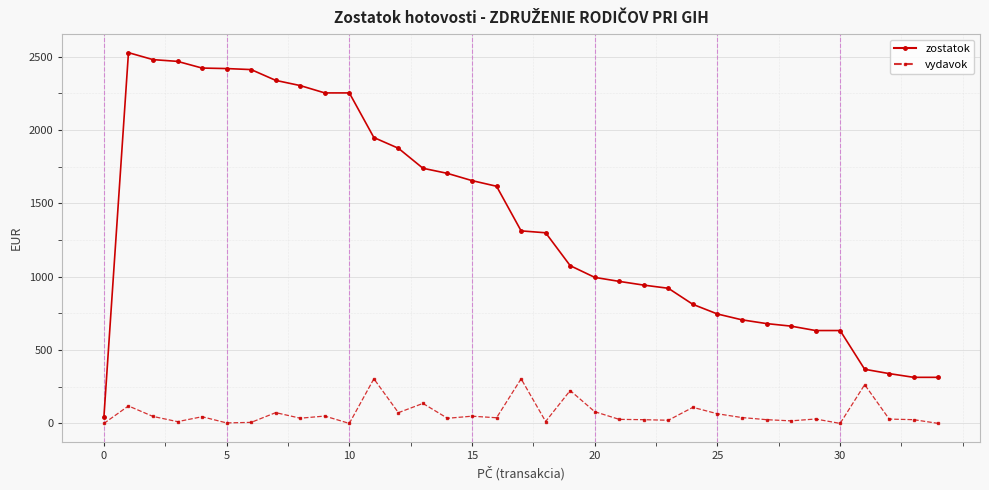

What is the sum of all zostatok values?

48171.0